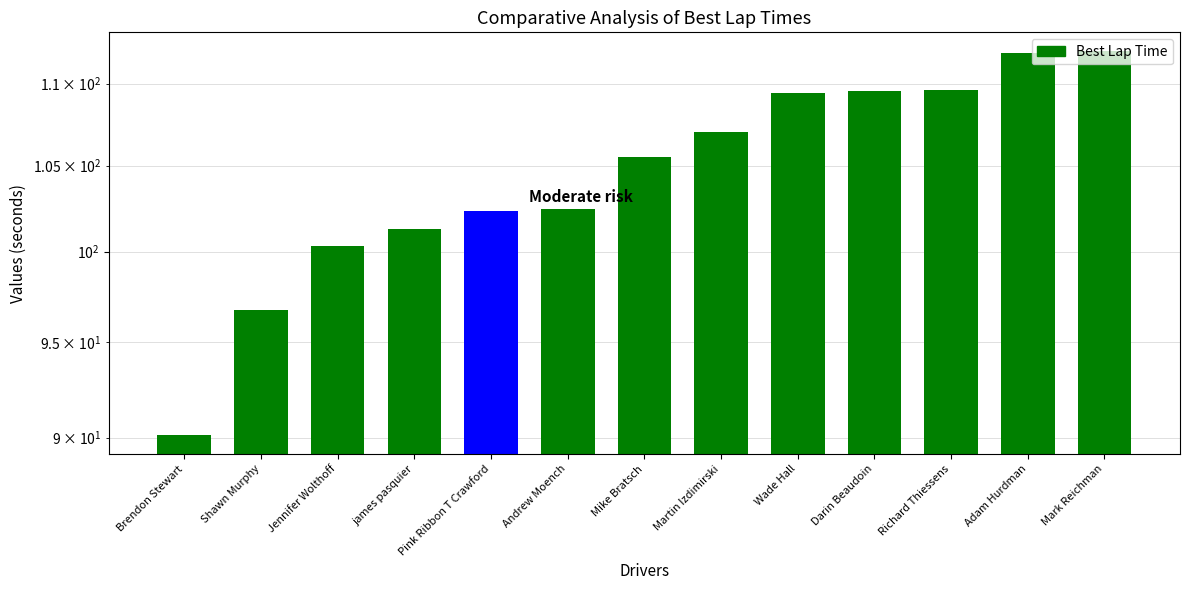

What is the difference between the maximum and minimum values?

21.9